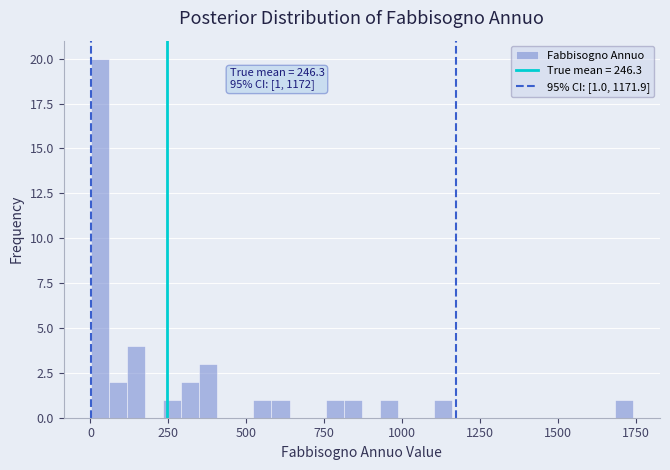

Read against the x-axis, roughly where is the centre of the tallest bar?

50